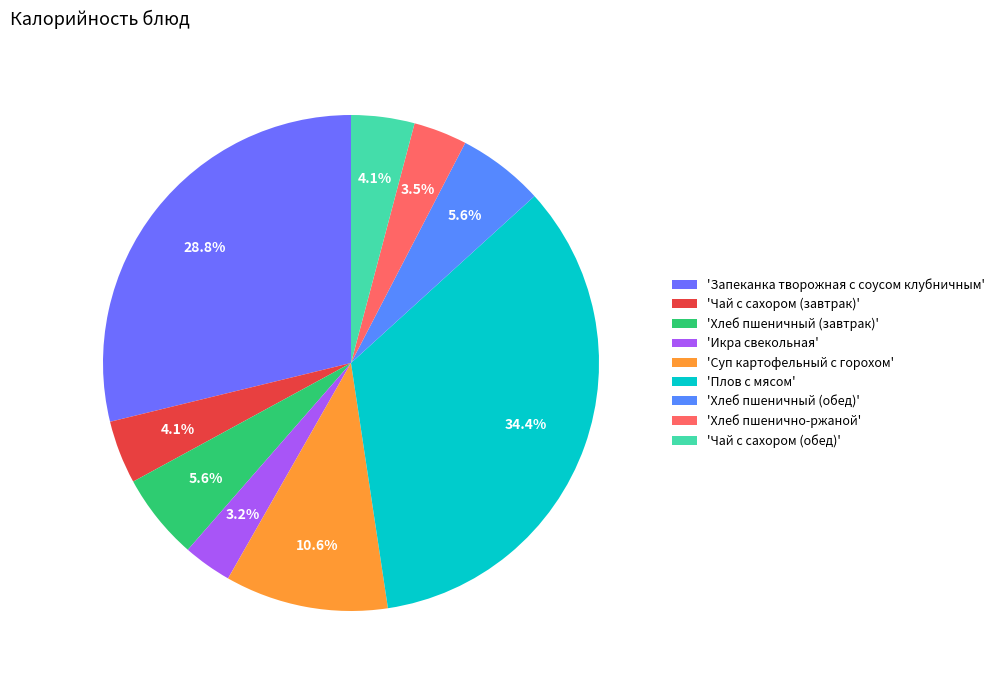

How many segments does this pie chart have?

9